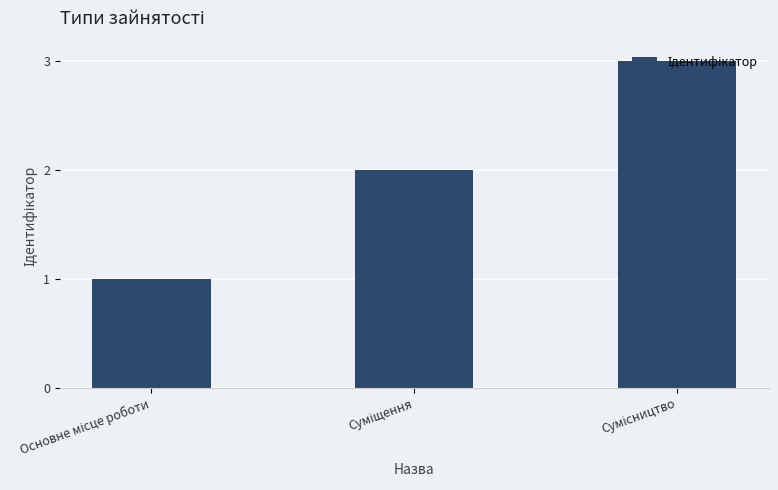

What is the maximum value shown in the chart?

3